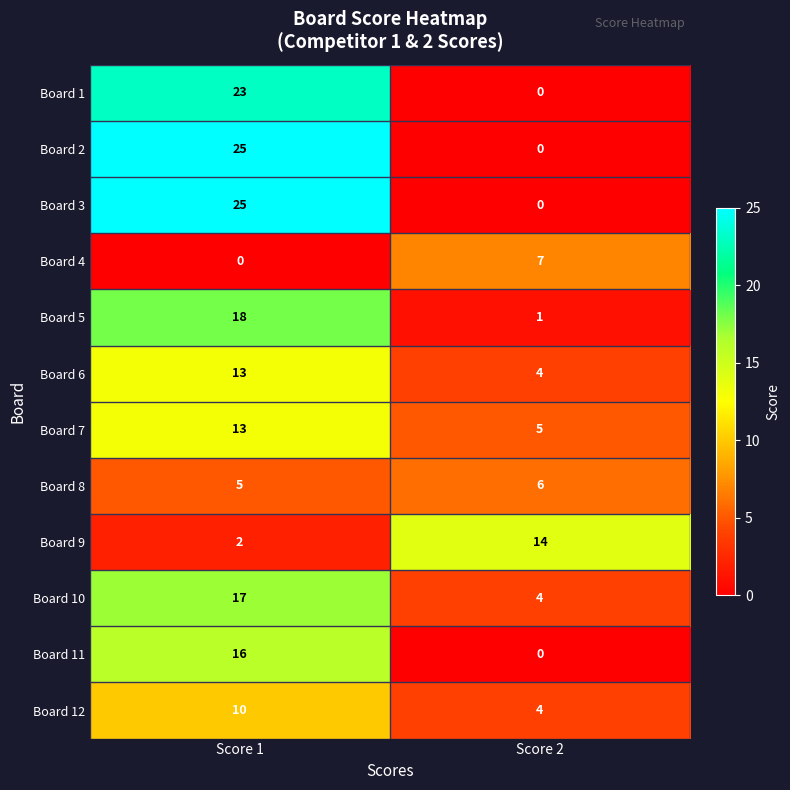

Which category has the highest value in the Board 5 series?

Score 1